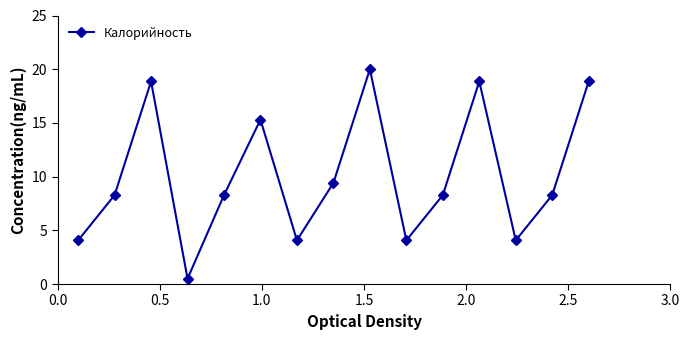

What is the difference between the maximum and minimum values?

19.5